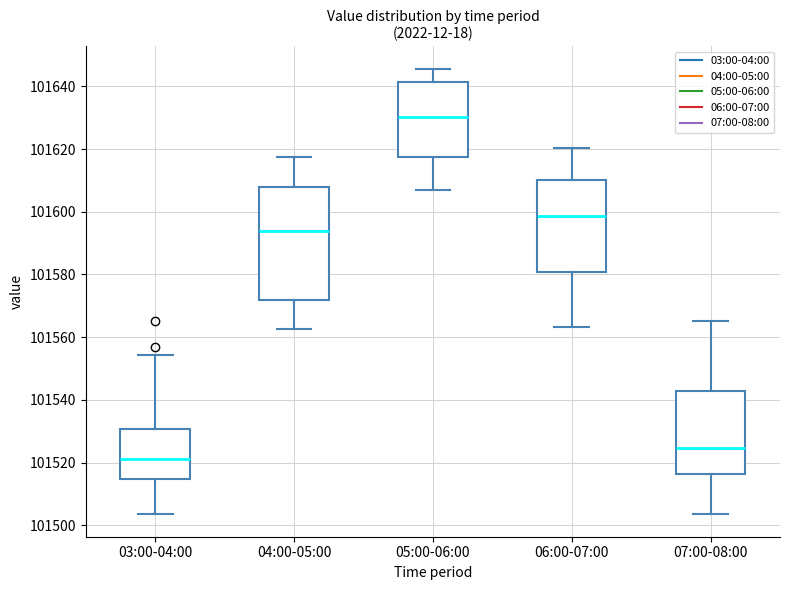

Which box has the lowest median line?

03:00-04:00